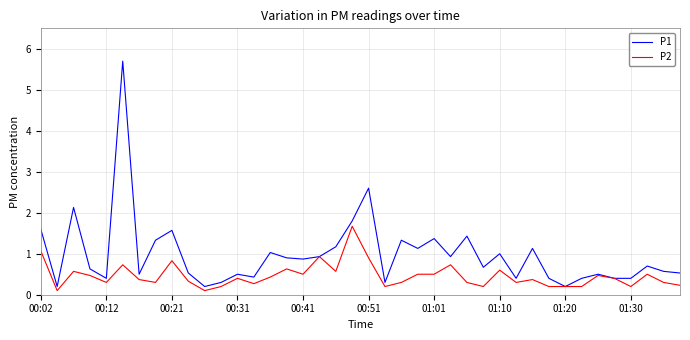

Which series has the largest total across all categories?

P1